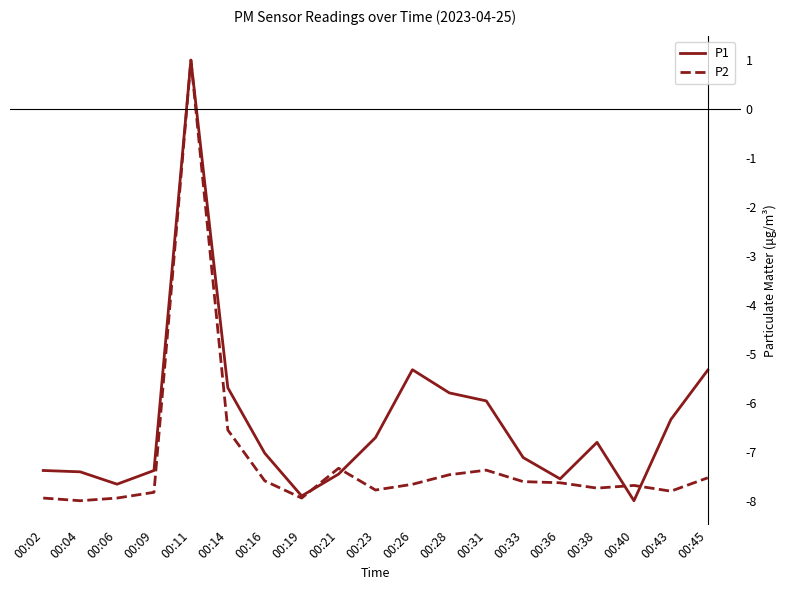

What is the difference between the second highest and second lowest values in the P1 series?

2.6